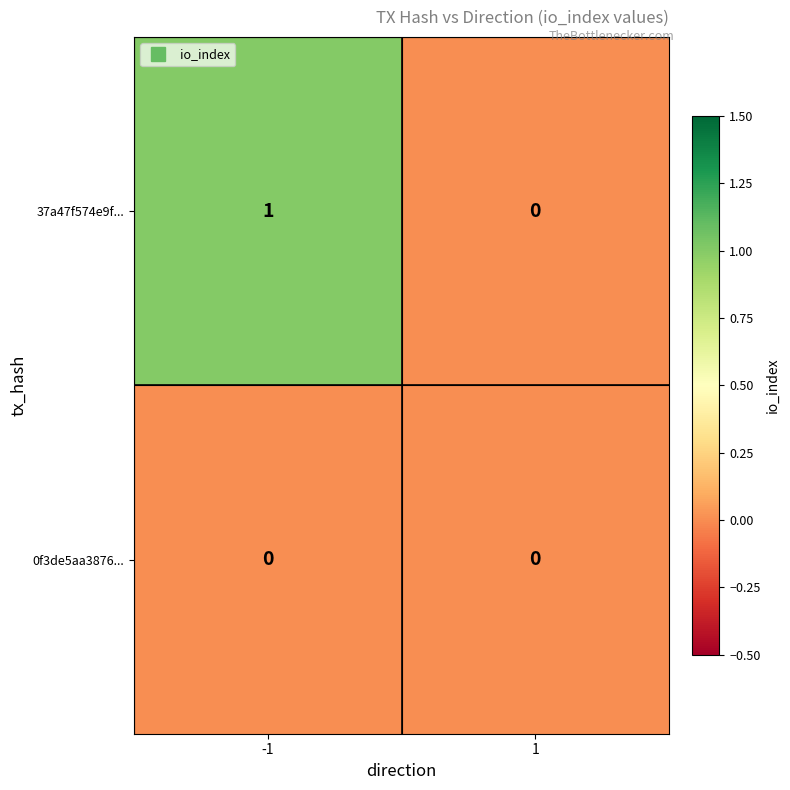

Reading left to right, list all the values displayed in this chart.

37a47f574e9f...: 1	0
0f3de5aa3876...: 0	0